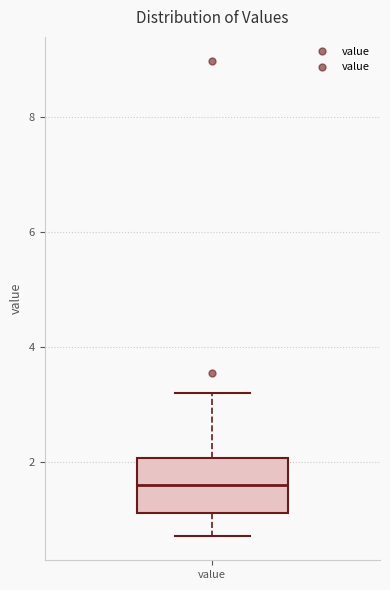

Transcribe this box plot: give where the median line is, the range the box spans, and where the two whiskers end, as read against the y-axis. The values are not printed on the chart, so give them approximately, as read against the axis.

median 1.6, box 1.2 to 2.0, whiskers 0.8 to 3.2